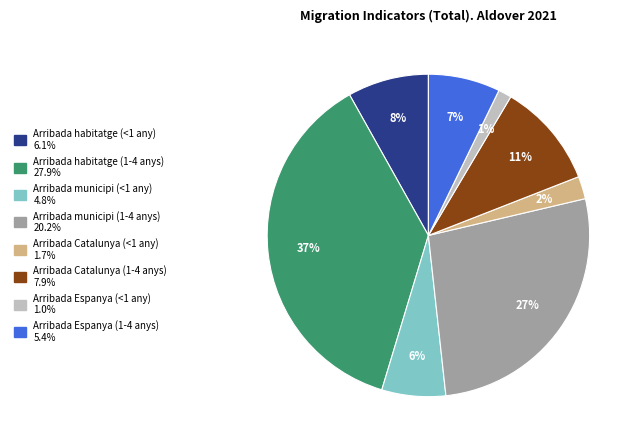

Does Arribada Catalunya (1-4 anys) represent more than half of the total?

No